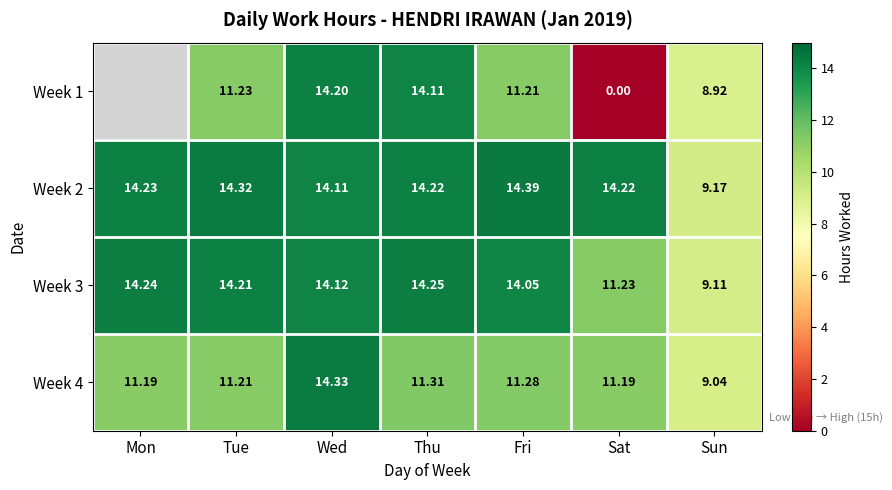

The value of Week 3 at Mon is 3.8. True or false?

False